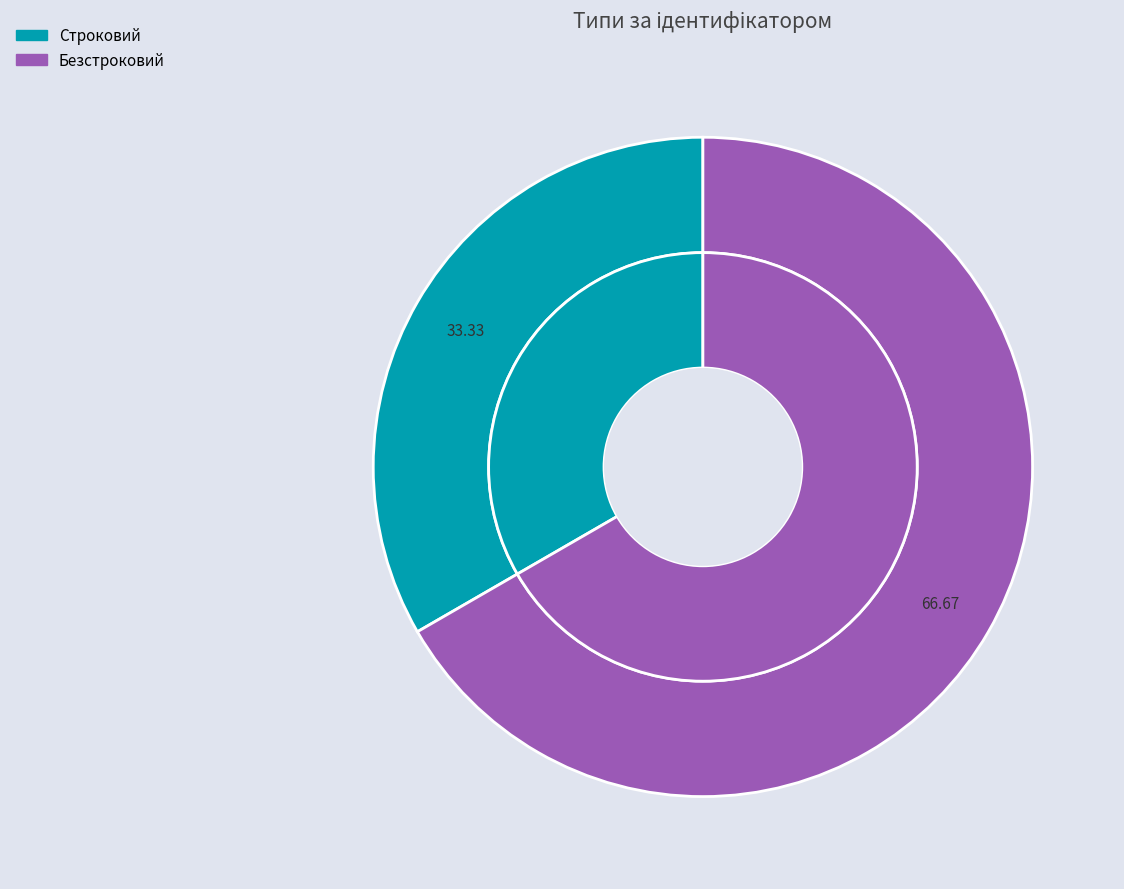

What is the largest slice in the pie chart?

Безстроковий